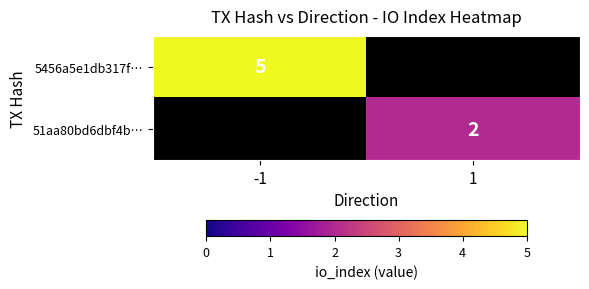

The value of 51aa80bd6dbf4b… at 1 is 2. True or false?

True